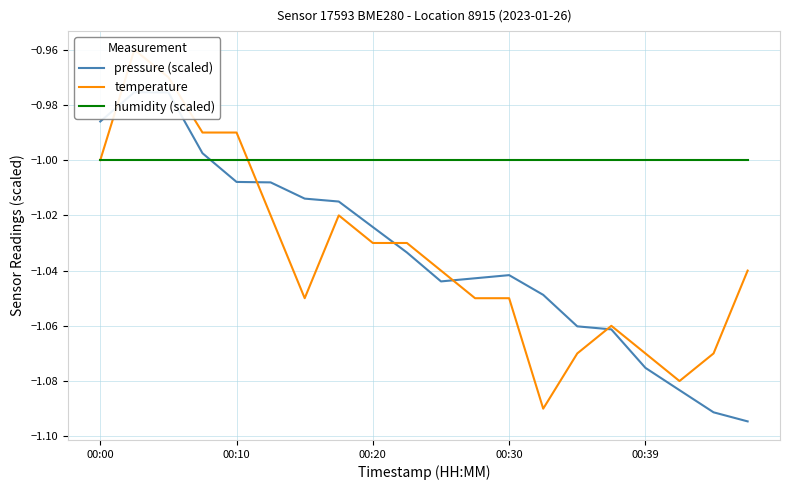

How many lines are shown in the chart?

3